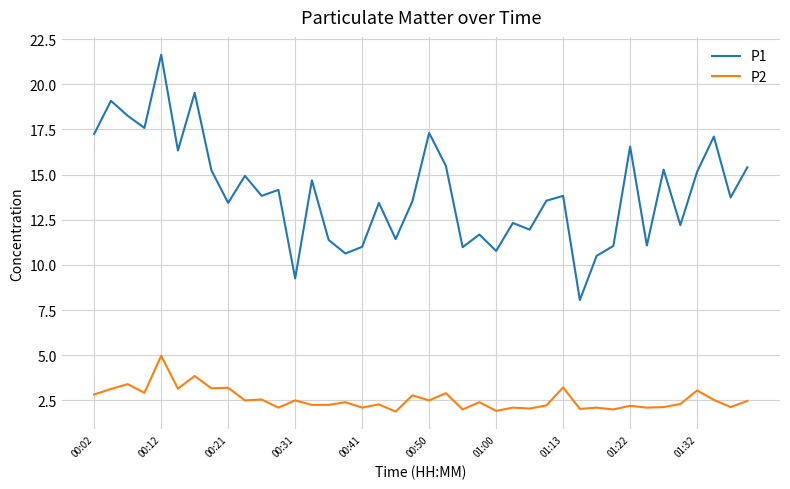

In P1, how many points are higher than both neighbors (excluding endpoints)?

14